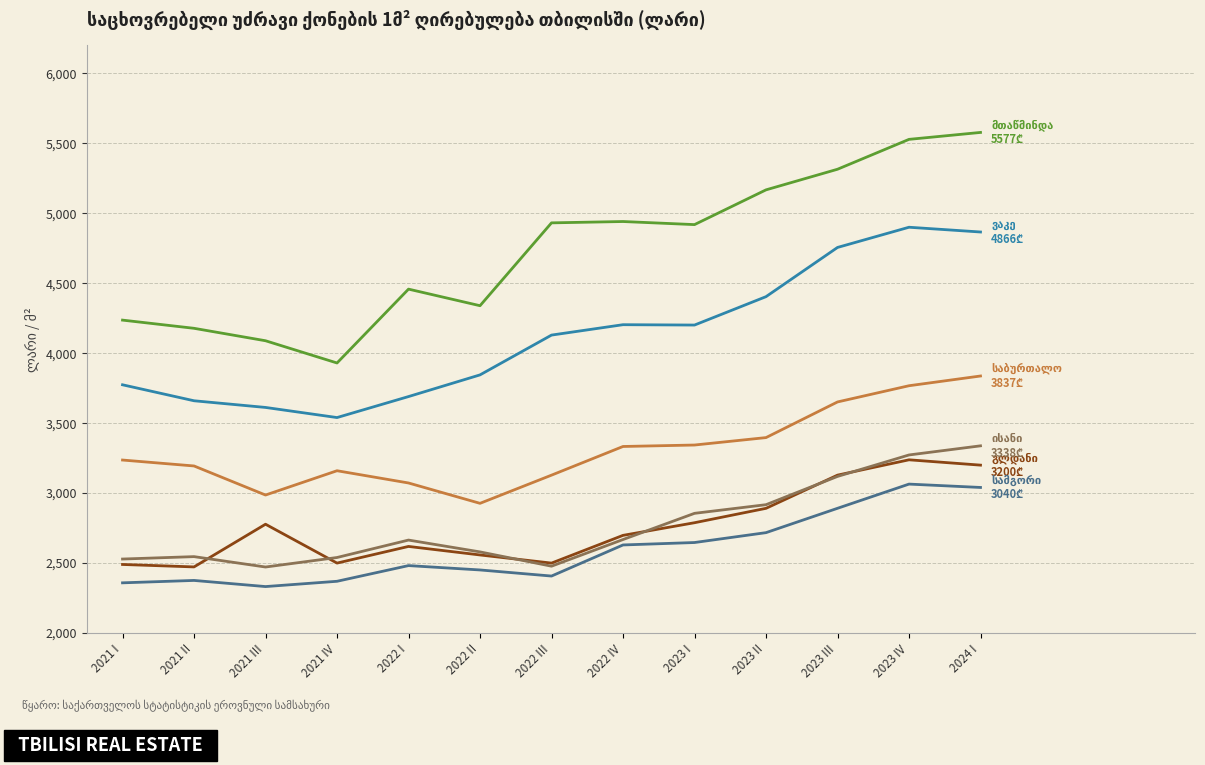

What is the total value across all series at 2023 IV?

23770.8